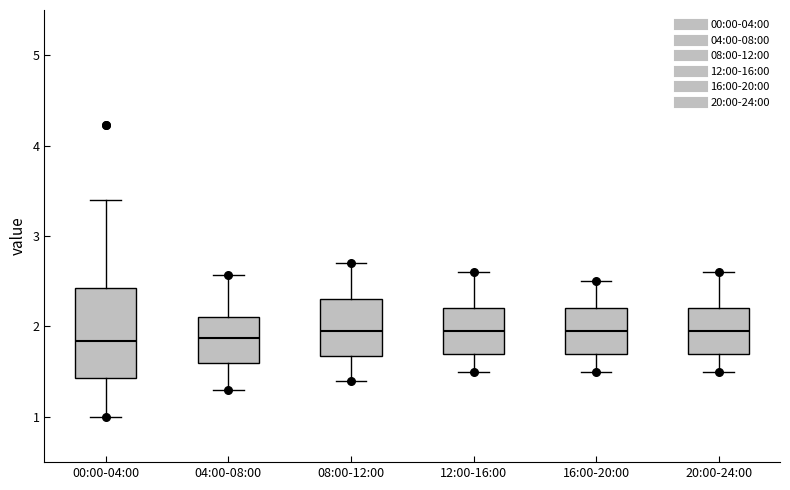

Reading left to right, read every box against the y-axis: the position of its median line, the range the box covers, and the ends of its whiskers. The values are not printed on the chart, so give them approximately, as read against the axis.

00:00-04:00: median 1.8, box 1.4 to 2.4, whiskers 1.0 to 3.4
04:00-08:00: median 1.9, box 1.6 to 2.1, whiskers 1.3 to 2.6
08:00-12:00: median 2.0, box 1.7 to 2.3, whiskers 1.4 to 2.7
12:00-16:00: median 2.0, box 1.7 to 2.2, whiskers 1.5 to 2.6
16:00-20:00: median 2.0, box 1.7 to 2.2, whiskers 1.5 to 2.5
20:00-24:00: median 2.0, box 1.7 to 2.2, whiskers 1.5 to 2.6